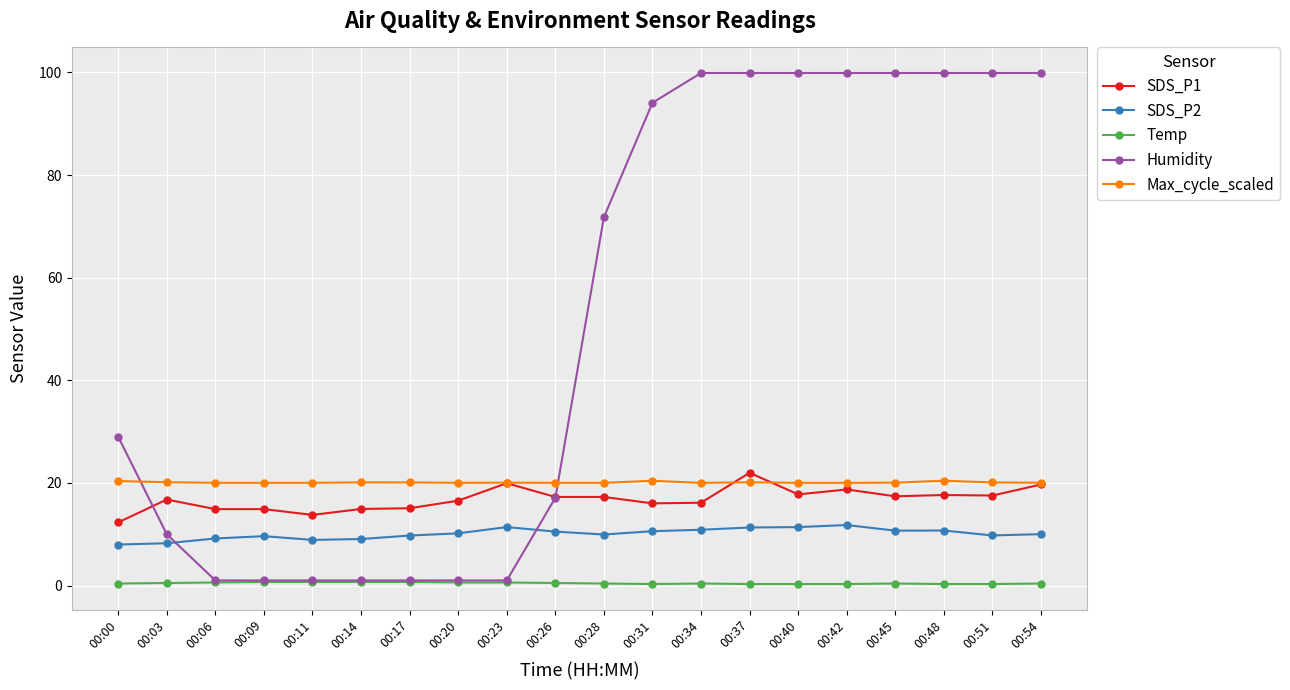

Count the number of data series in this chart.

5